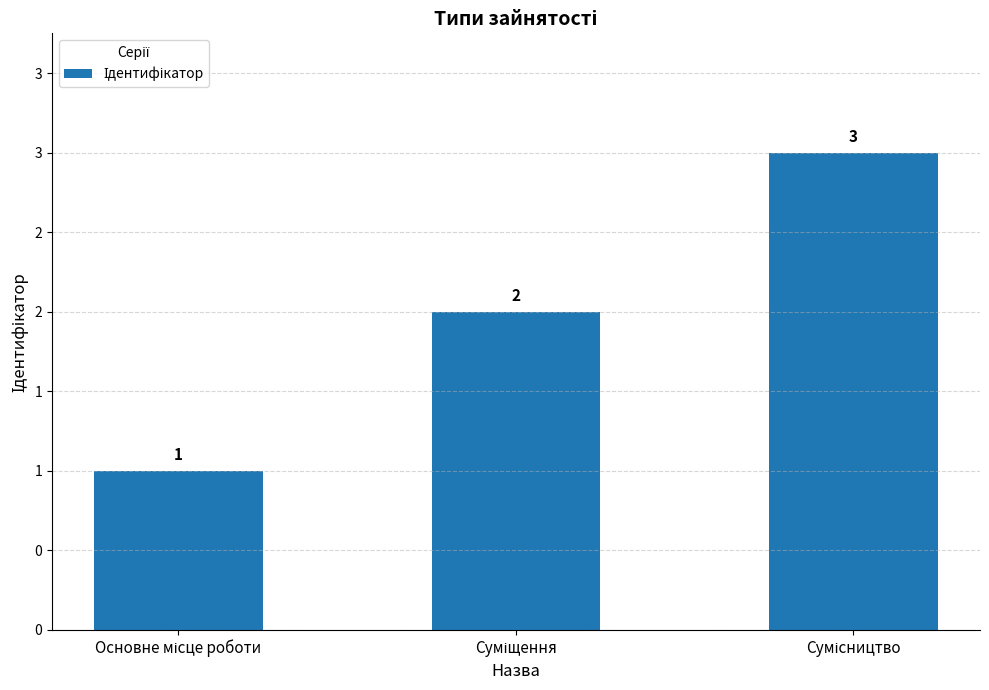

Count the values in the range 1 to 3.

3